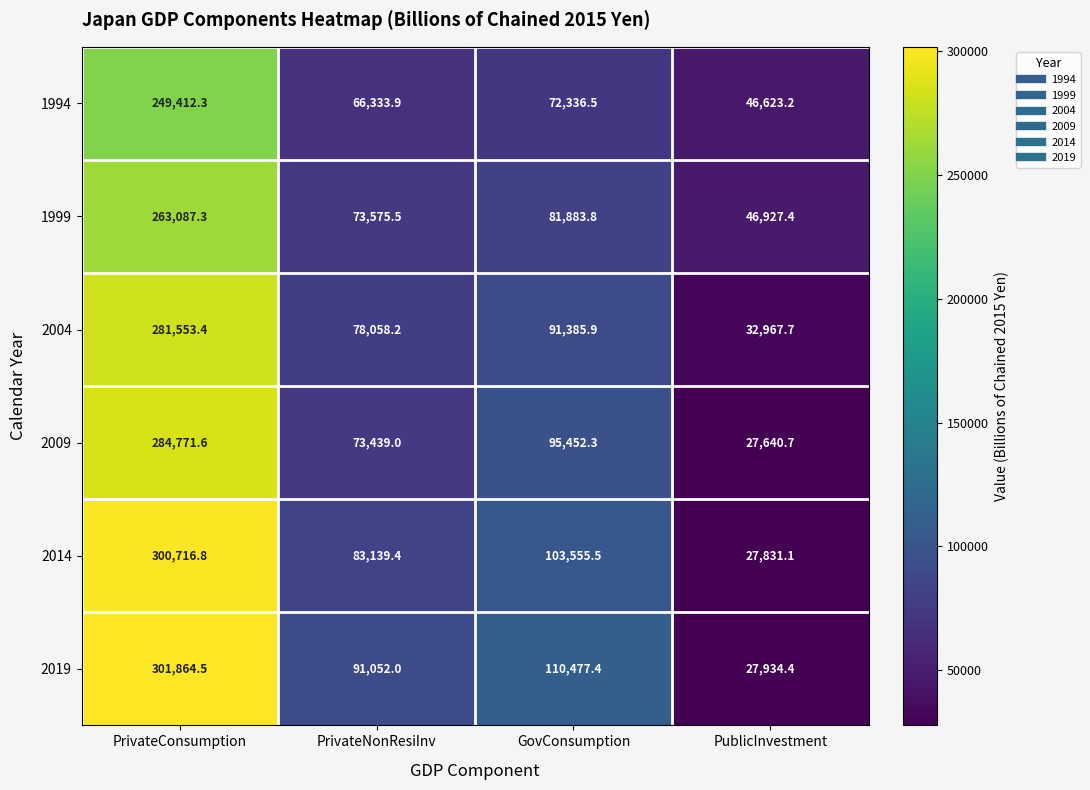

List the series in order of their peak value, highest first.

2019, 2014, 2009, 2004, 1999, 1994